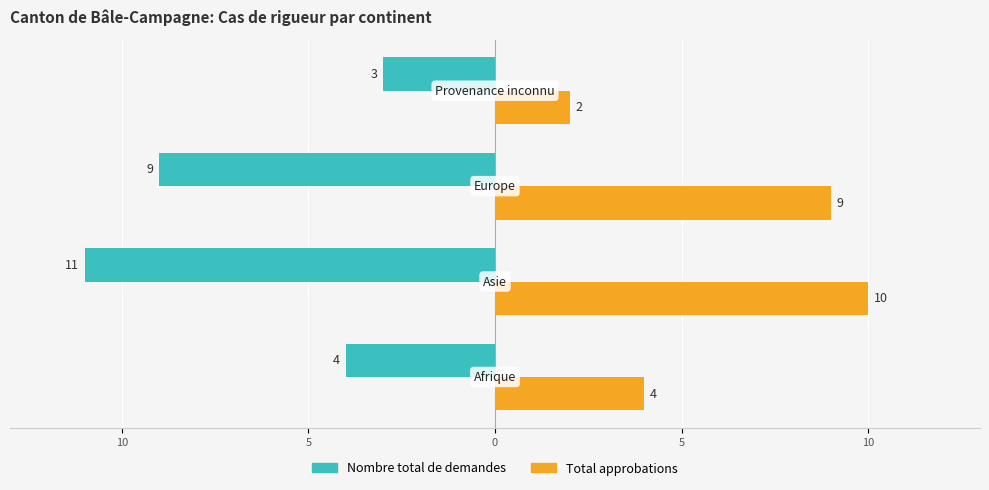

What are all the series names shown in the legend?

Nombre total de demandes, Total approbations